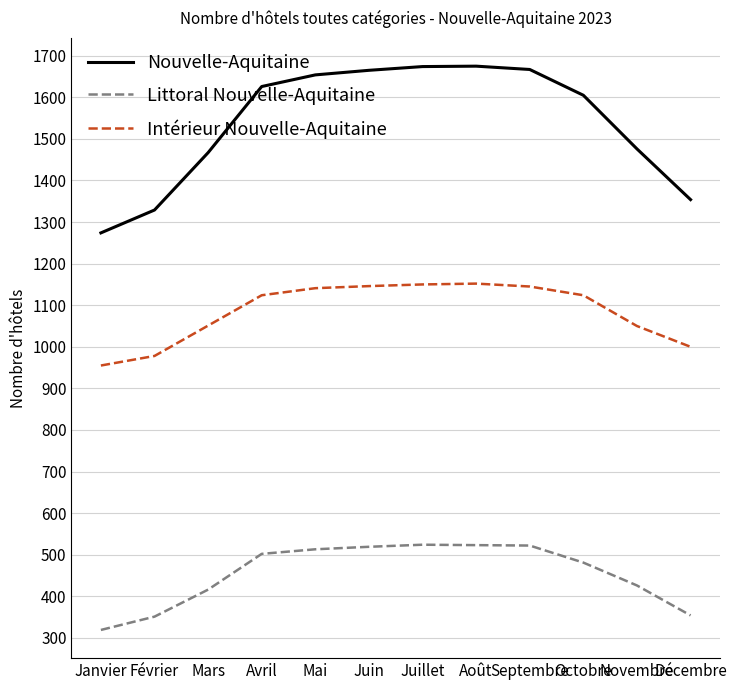

What is the average value of the Littoral Nouvelle-Aquitaine series?

454